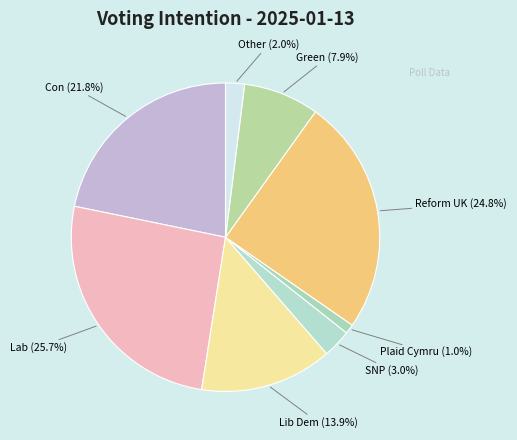

True or false: Green accounts for 8% of the total.

True